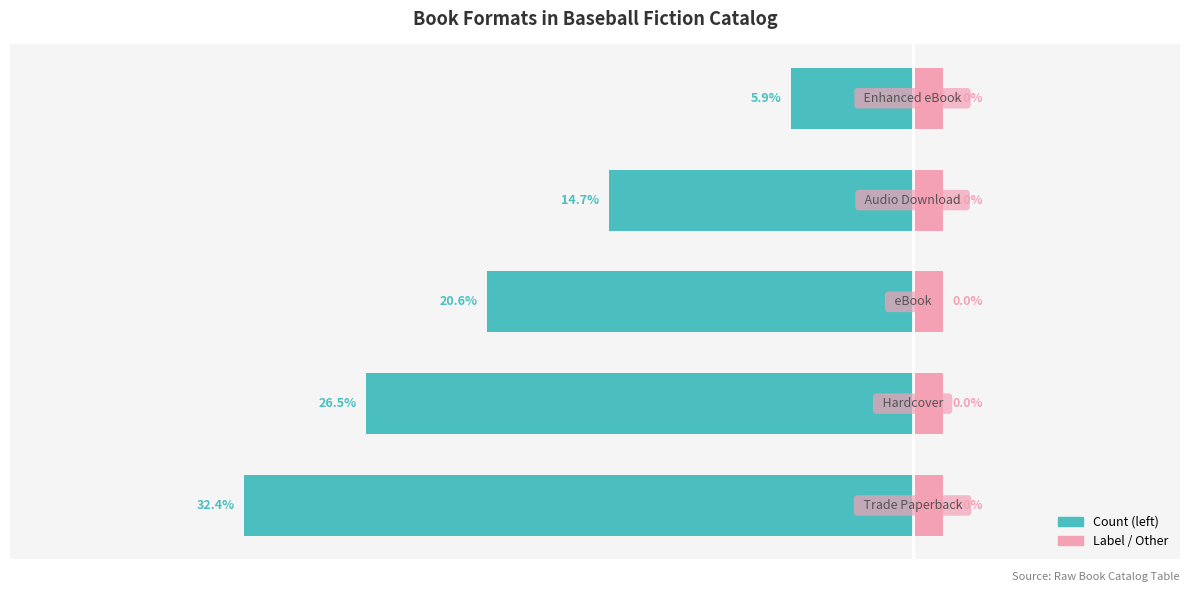

Count the Count values in the range -9 to -5.

3